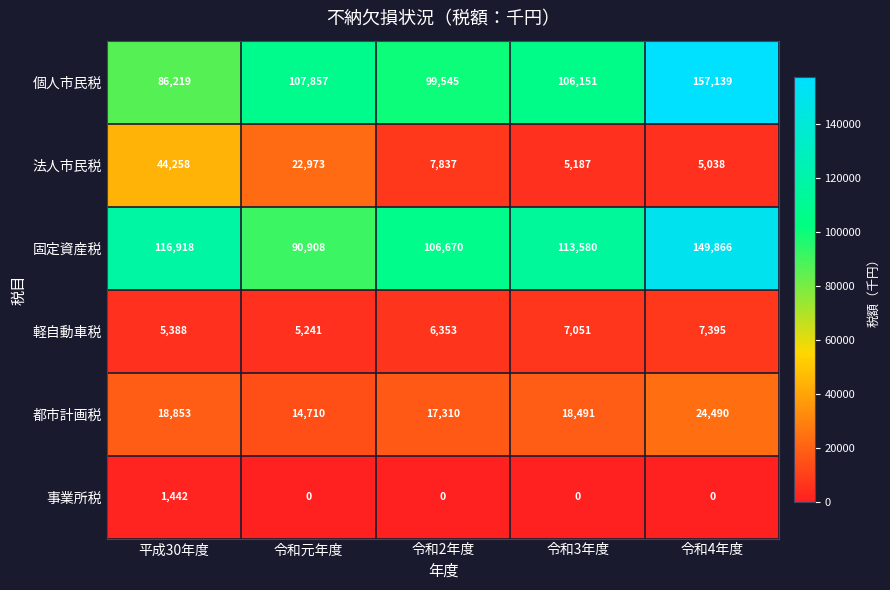

Rank the series at 平成30年度 from highest to lowest value.

固定資産税, 個人市民税, 法人市民税, 都市計画税, 軽自動車税, 事業所税